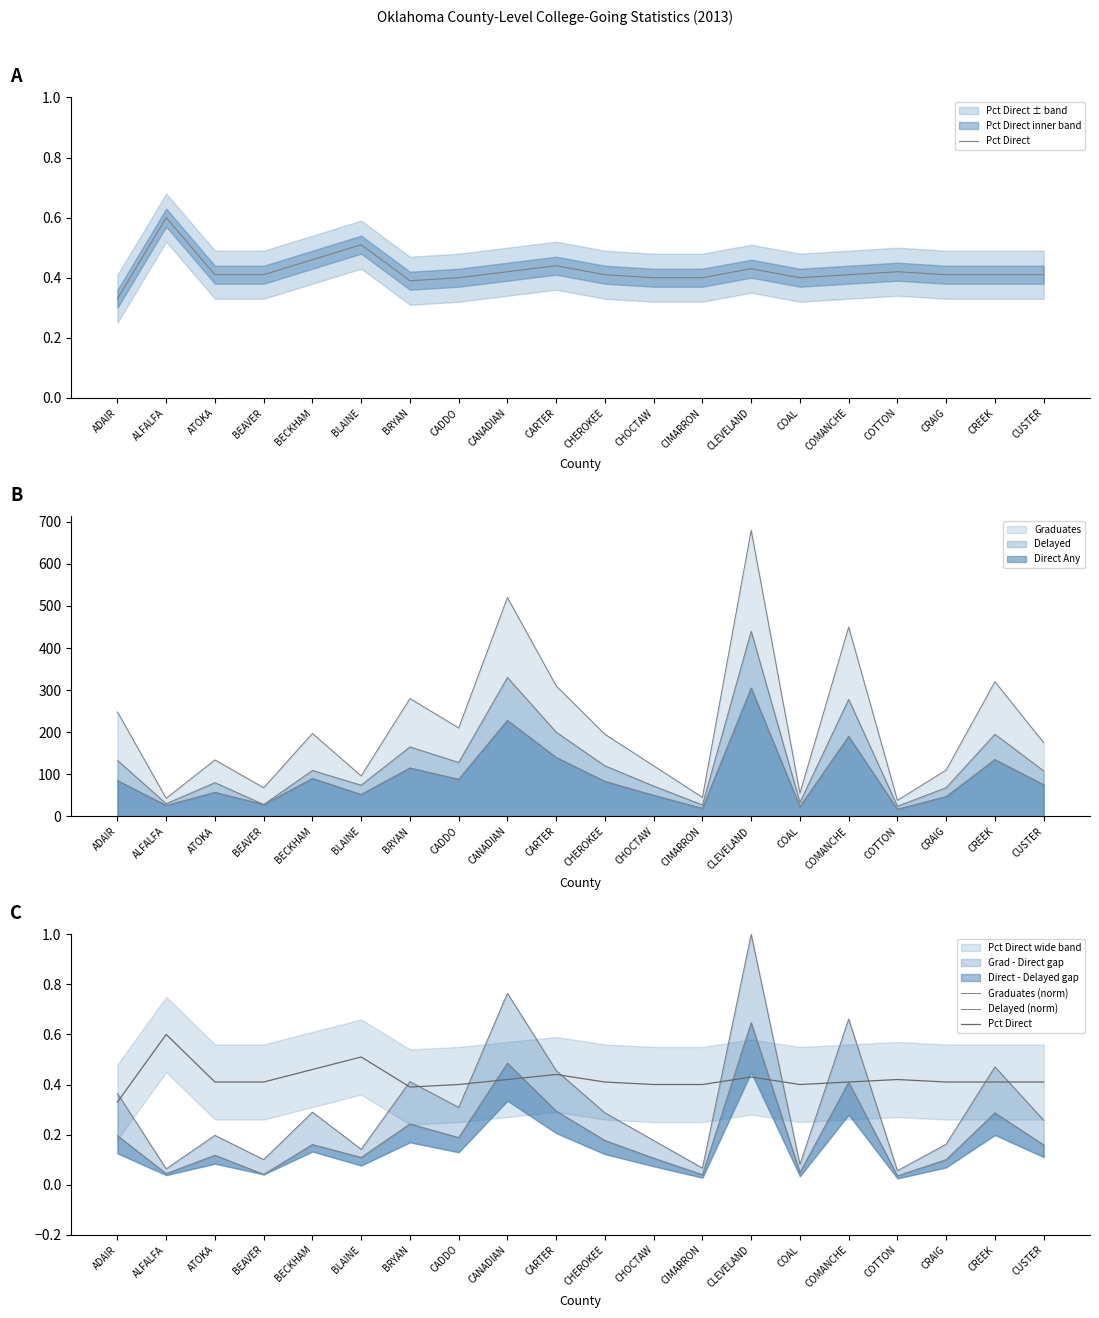

What is the difference between the maximum and minimum values in the Graduates (norm) series?

0.9